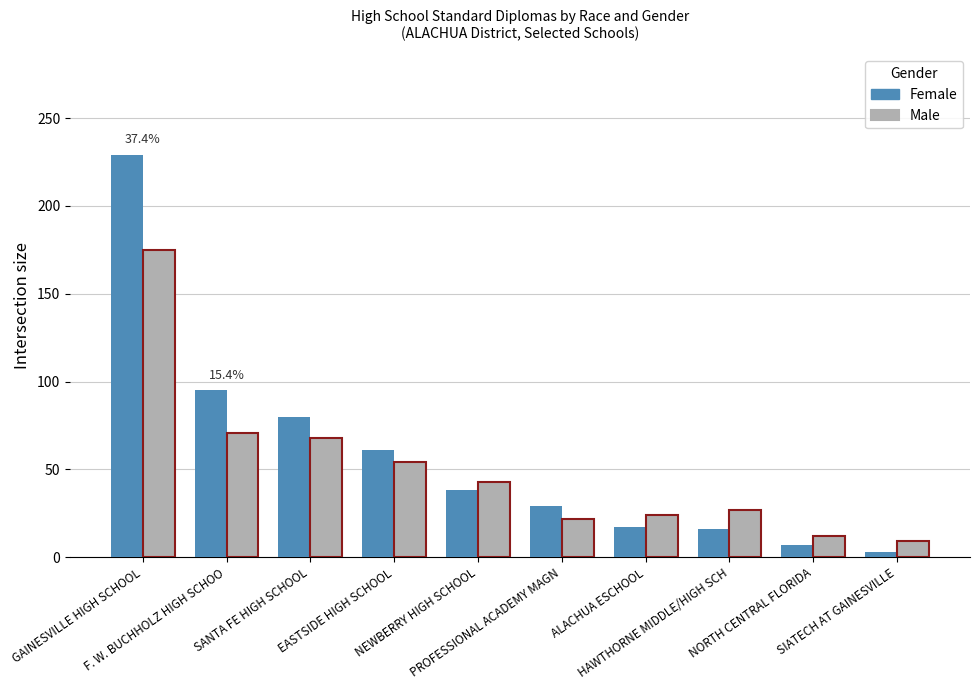

What is the difference between the Female values at SANTA FE HIGH SCHOOL and SIATECH AT GAINESVILLE?

77